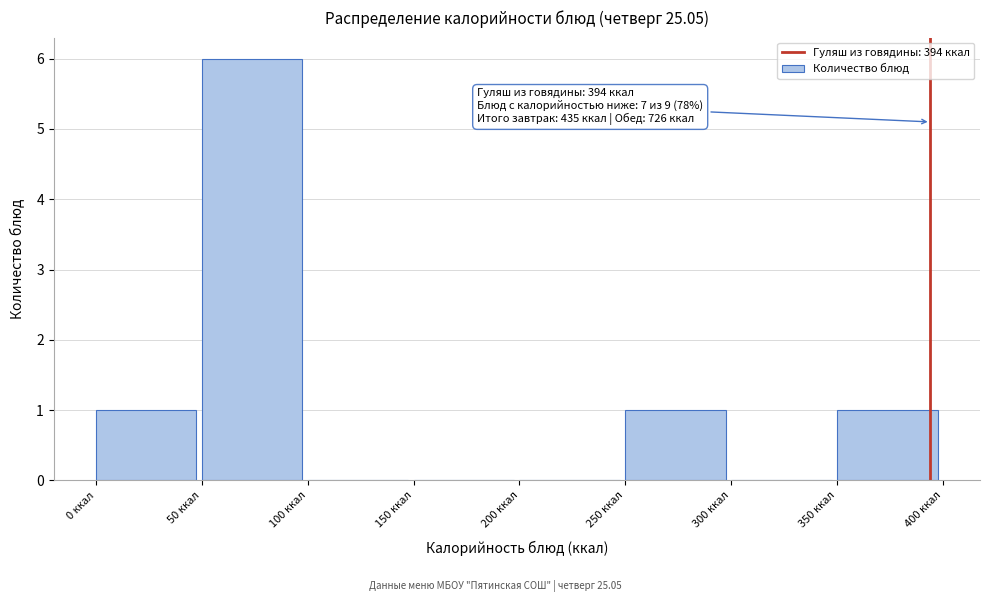

Over which range of the x-axis is the bar tallest?

50 to 100